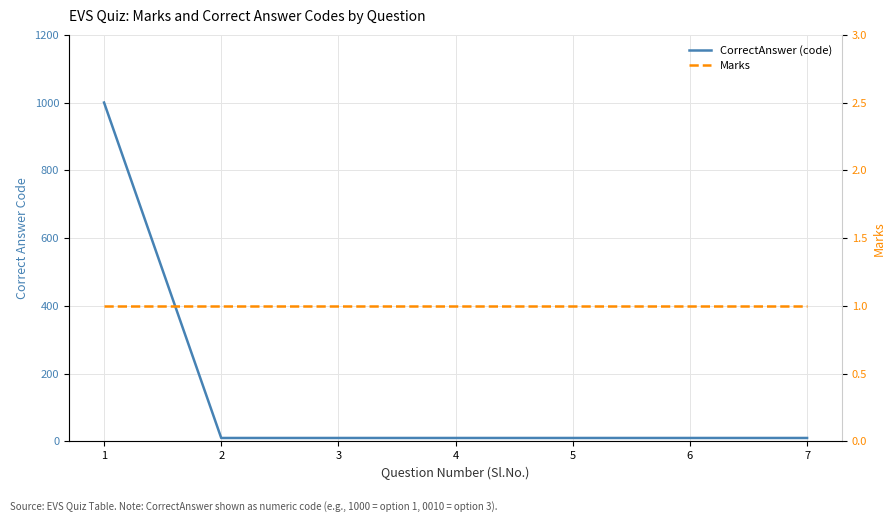

What is the difference between the maximum and minimum values in the CorrectAnswer (code) series?

990